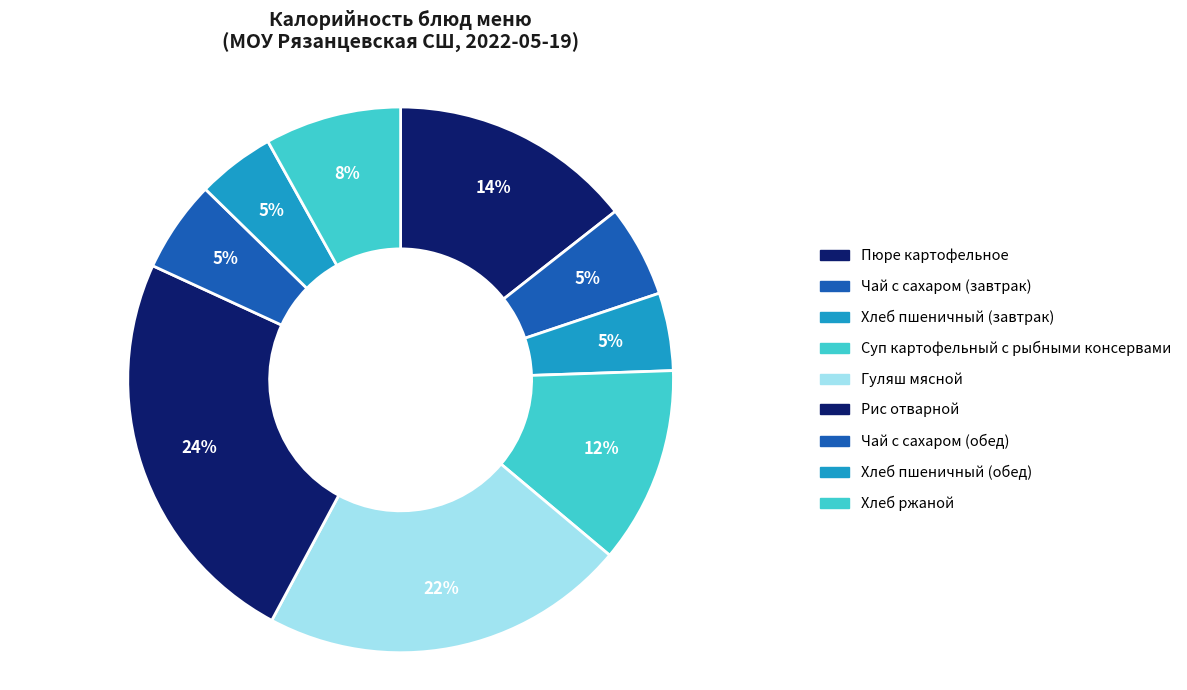

Is it true that Хлеб пшеничный (обед) is 15% of the pie?

False